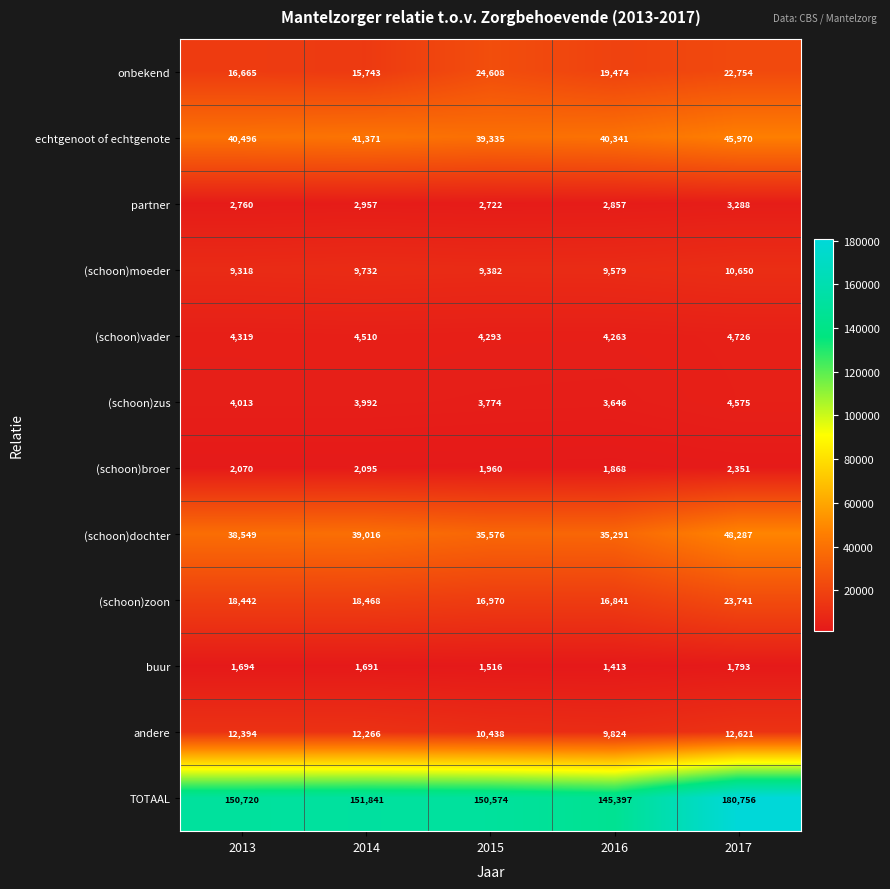

What is the difference between the highest and lowest values at 2014?

150150